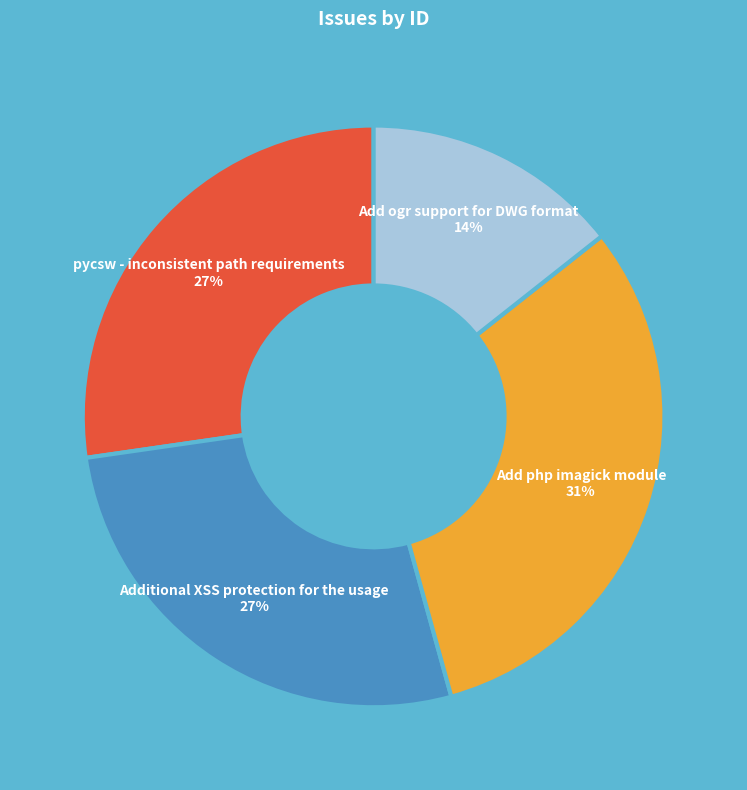

To the nearest percent, what is the average slice percentage?

25%